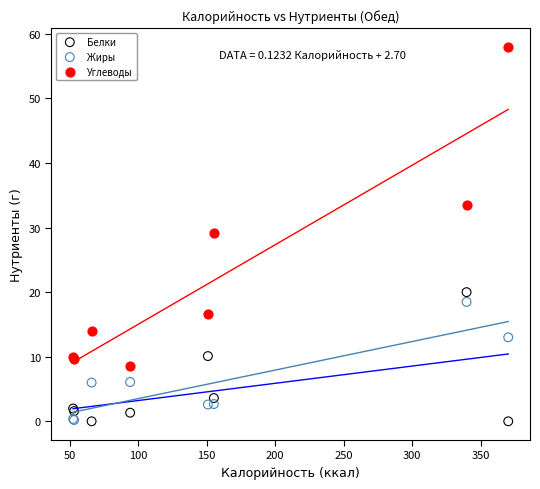

Which series has the largest Y range (max minus min)?

Углеводы